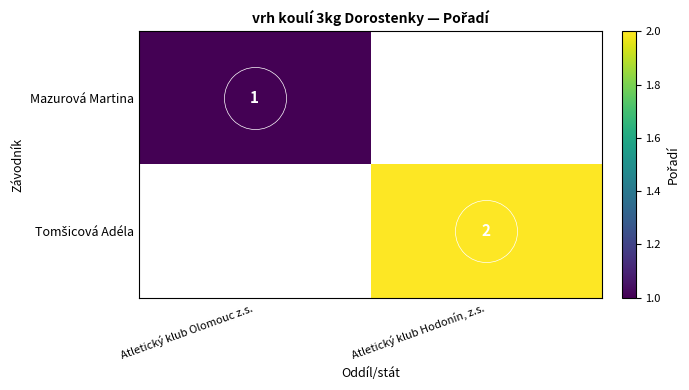

Rank the series by their average value, from lowest to highest.

Mazurová Martina, Tomšicová Adéla